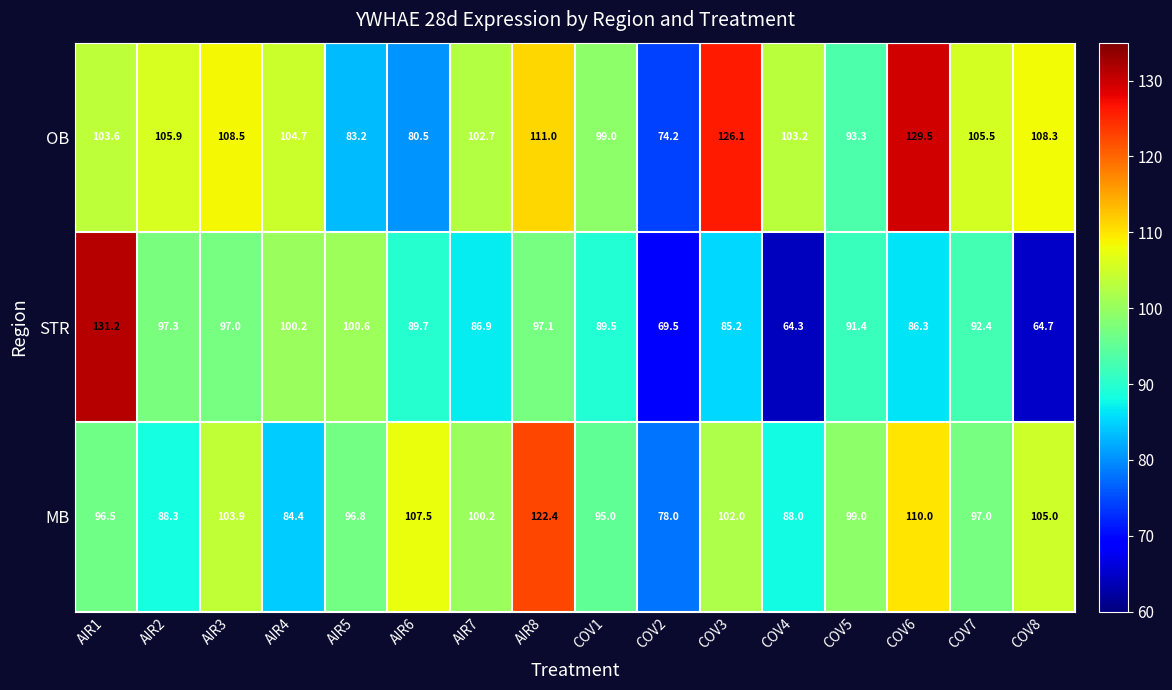

Rank the series by their average value, from highest to lowest.

OB, MB, STR